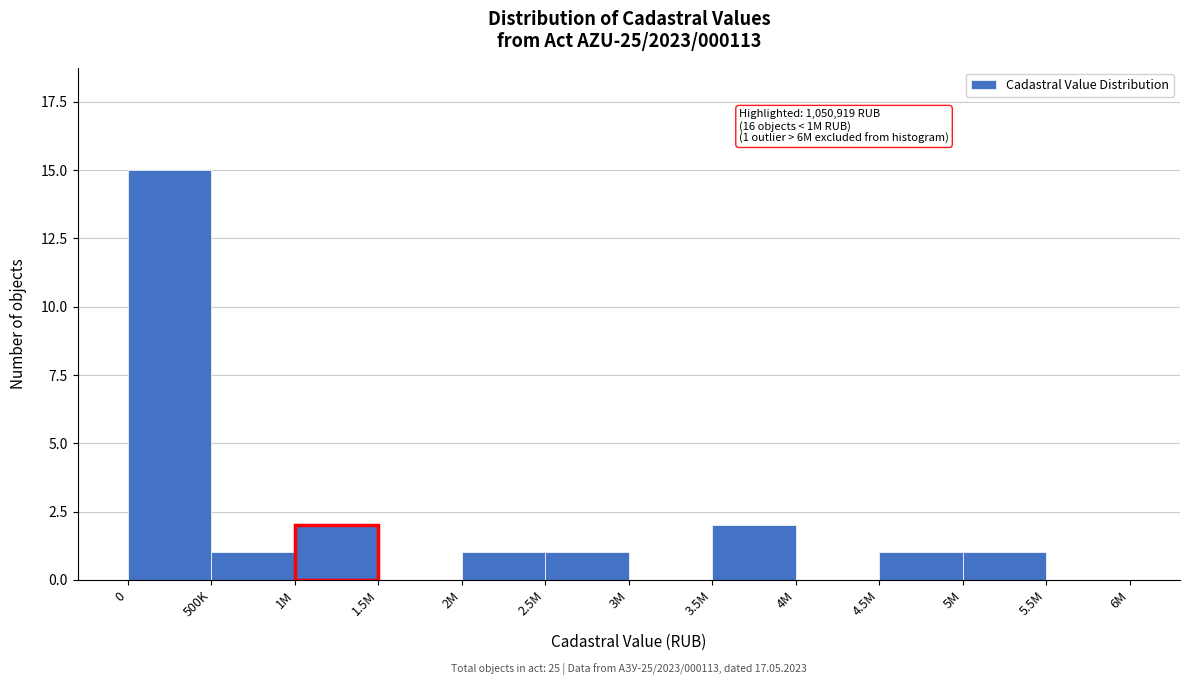

What is the sum of all values?

24